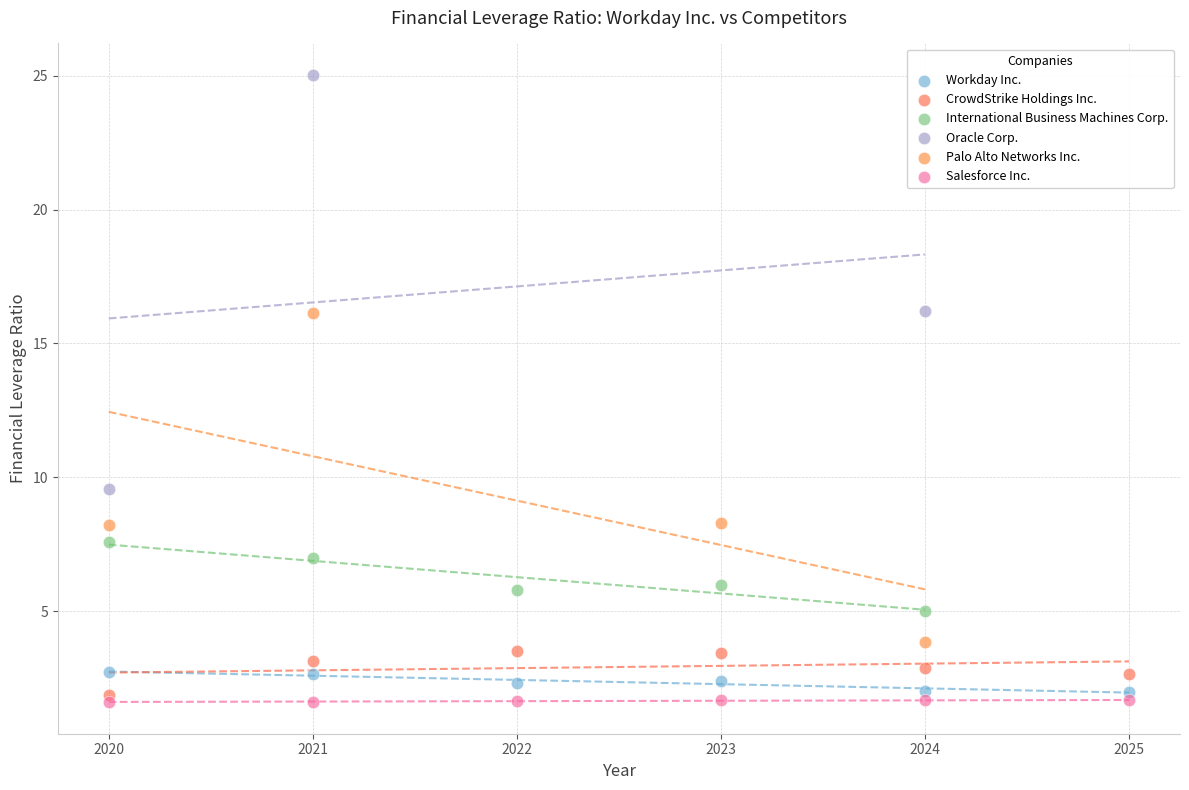

Which series contains the highest Y value?

Oracle Corp.